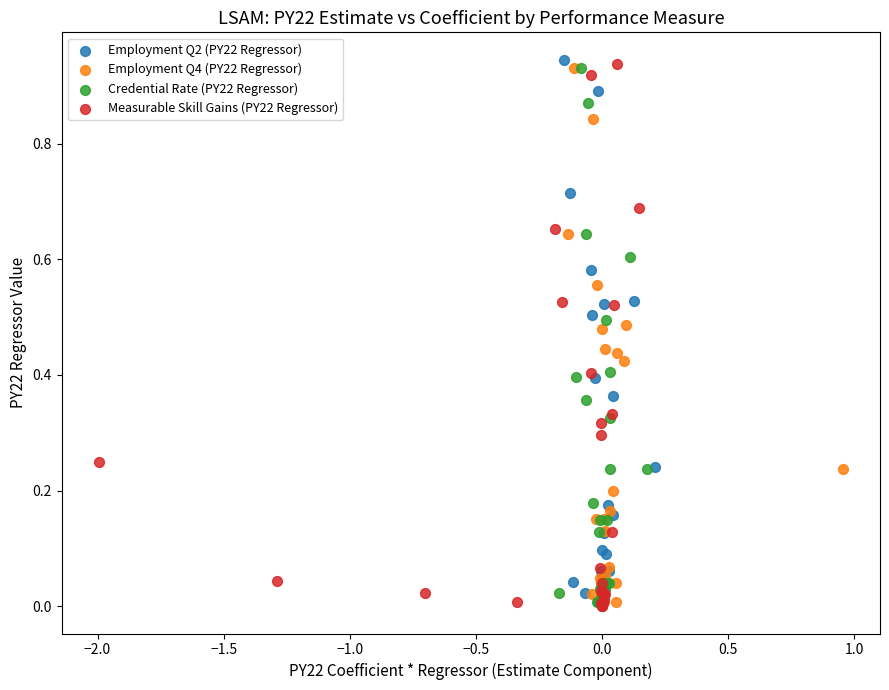

What are all the series names shown in the legend?

Employment Q2 (PY22 Regressor), Employment Q4 (PY22 Regressor), Credential Rate (PY22 Regressor), Measurable Skill Gains (PY22 Regressor)